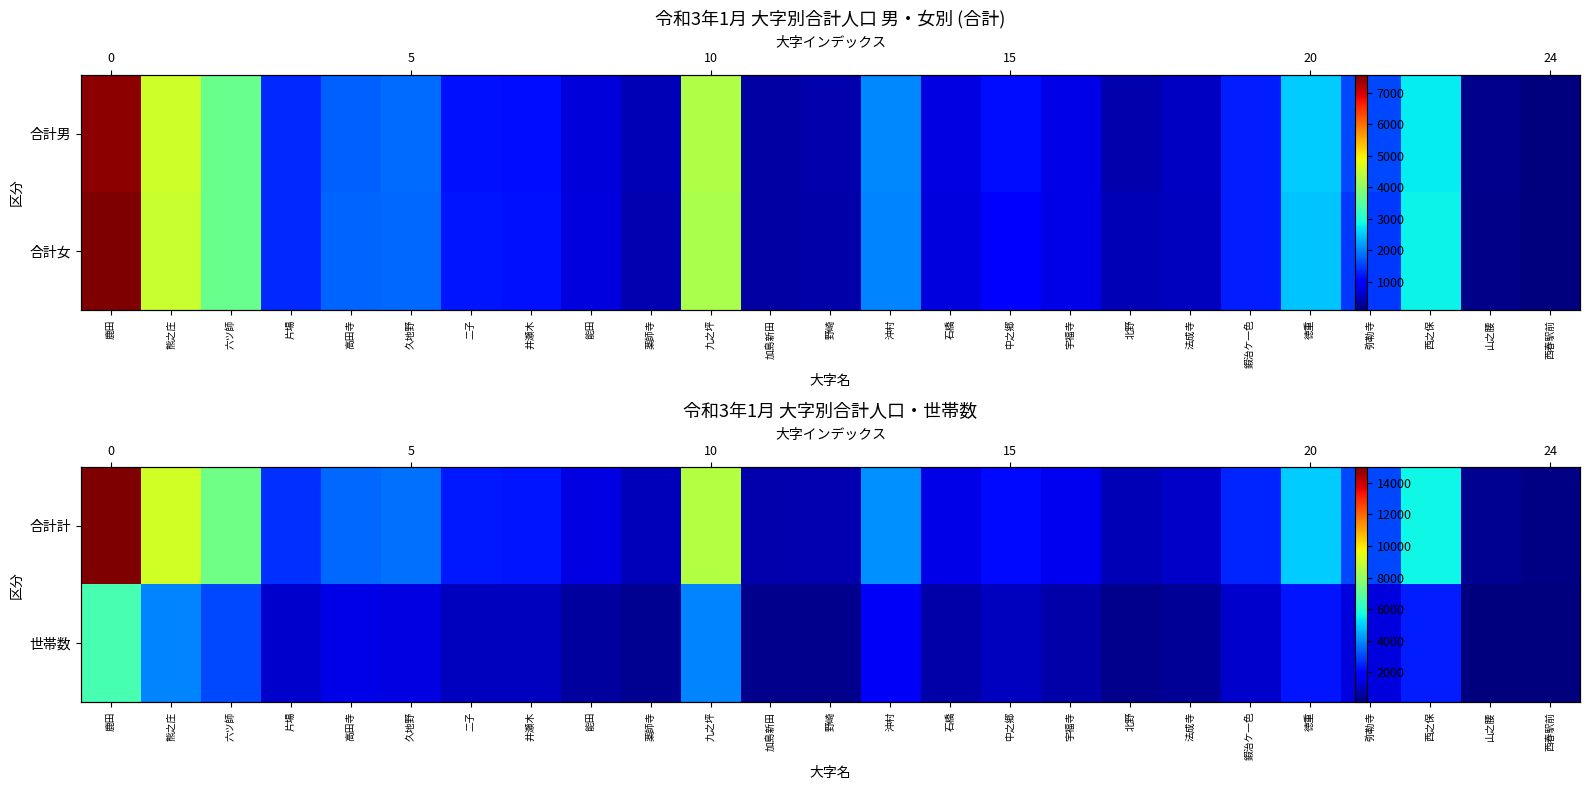

Is it true that 合計計 equals 1942 at 久地野?

False